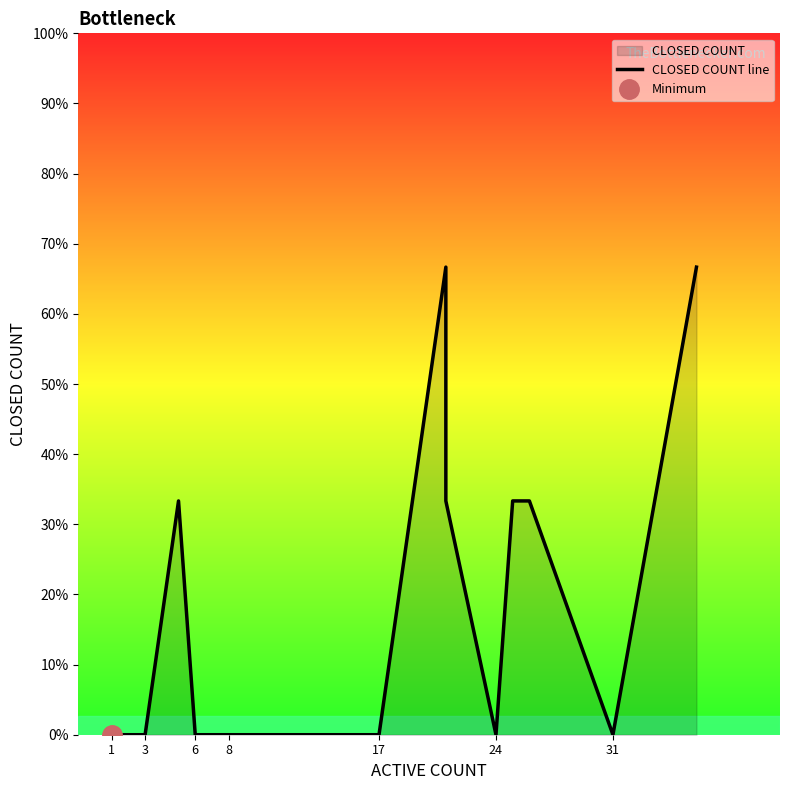

What is the label of the 19th point from the left?

31